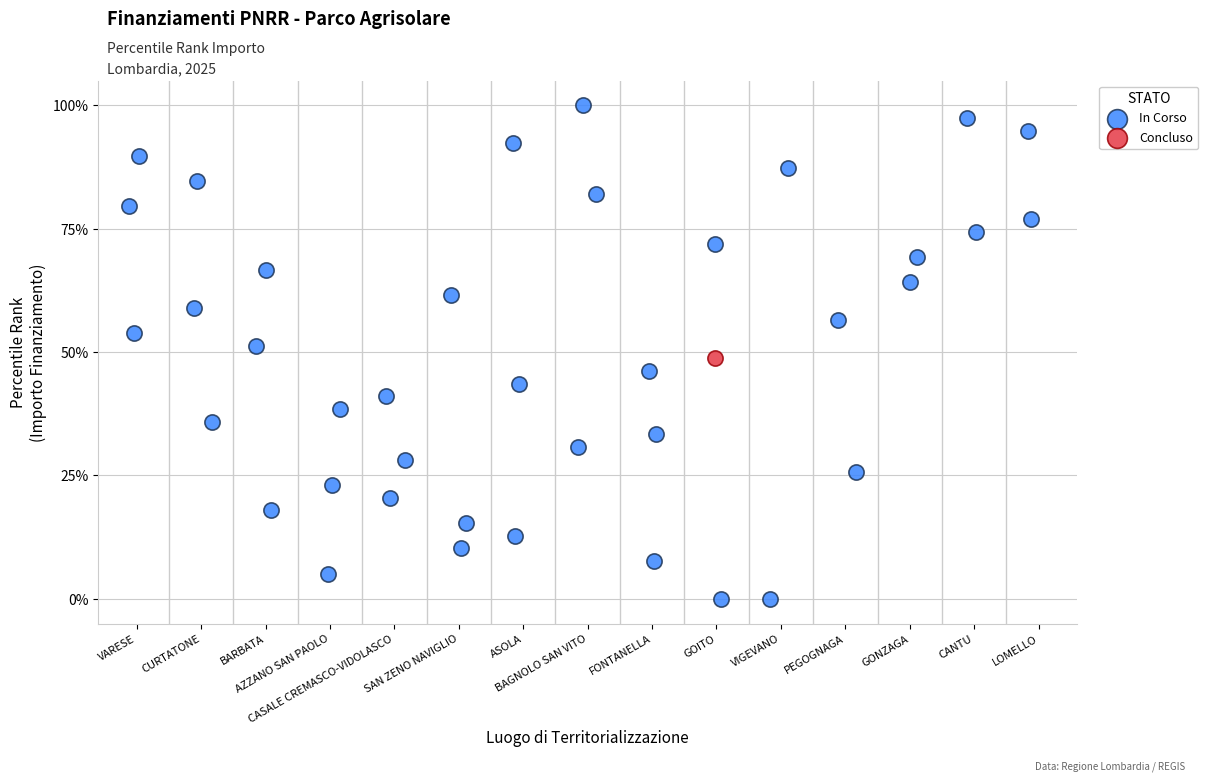

What are all the series names shown in the legend?

In Corso, Concluso